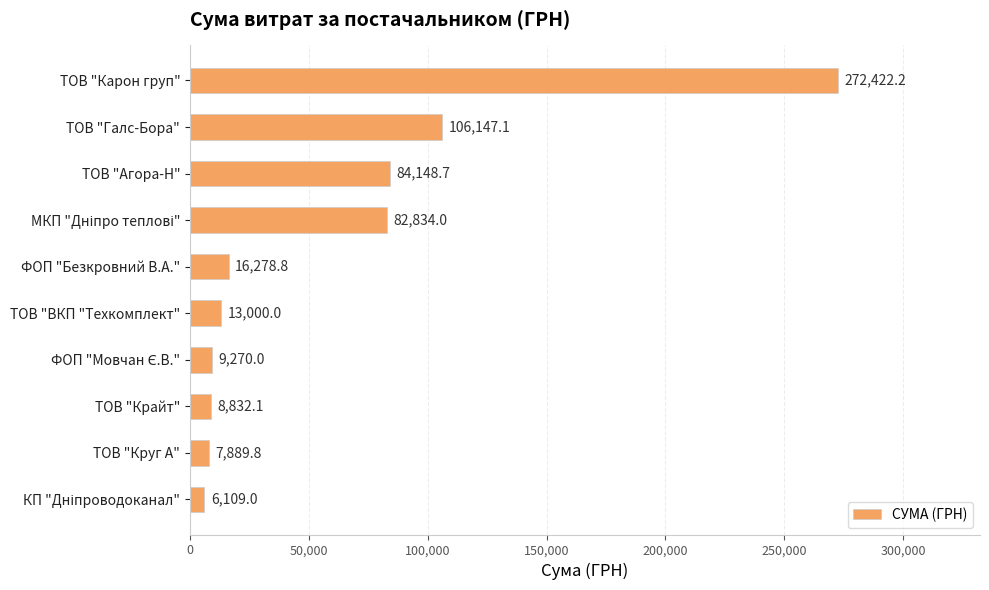

Reading top to bottom, transcribe all the data shown in this chart.

272422.2	106147.1	84148.7	82834.0	16278.8	13000.0	9270.0	8832.1	7889.8	6109.0